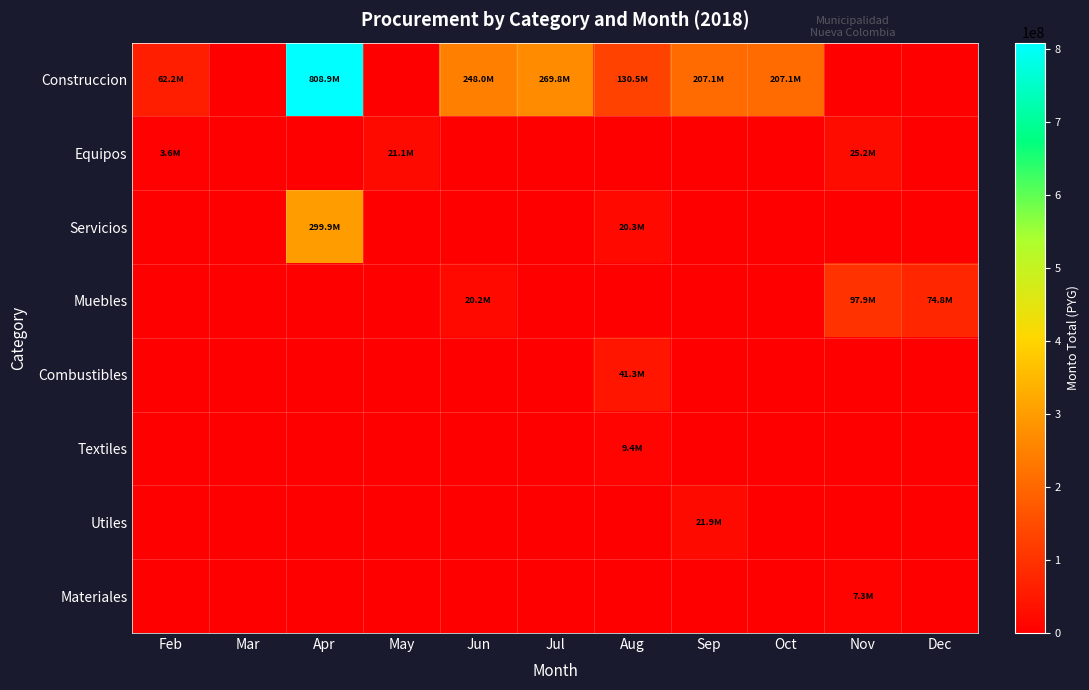

At Dec, list the series in order from smallest to largest.

Construccion, Equipos, Servicios, Combustibles, Textiles, Utiles, Materiales, Muebles